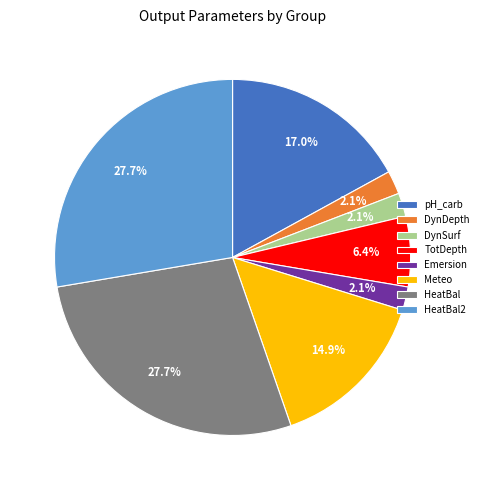

Count the number of slices in the pie.

8